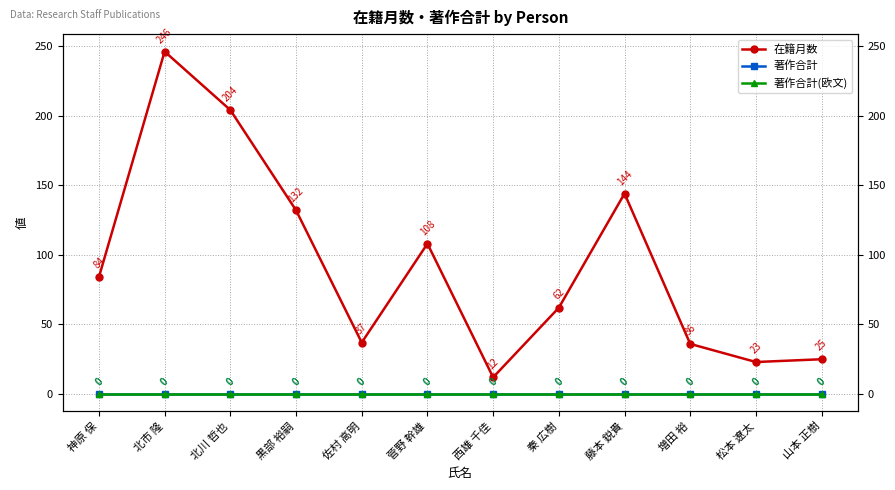

What is the label of the 5th point from the left?

佐村 高明